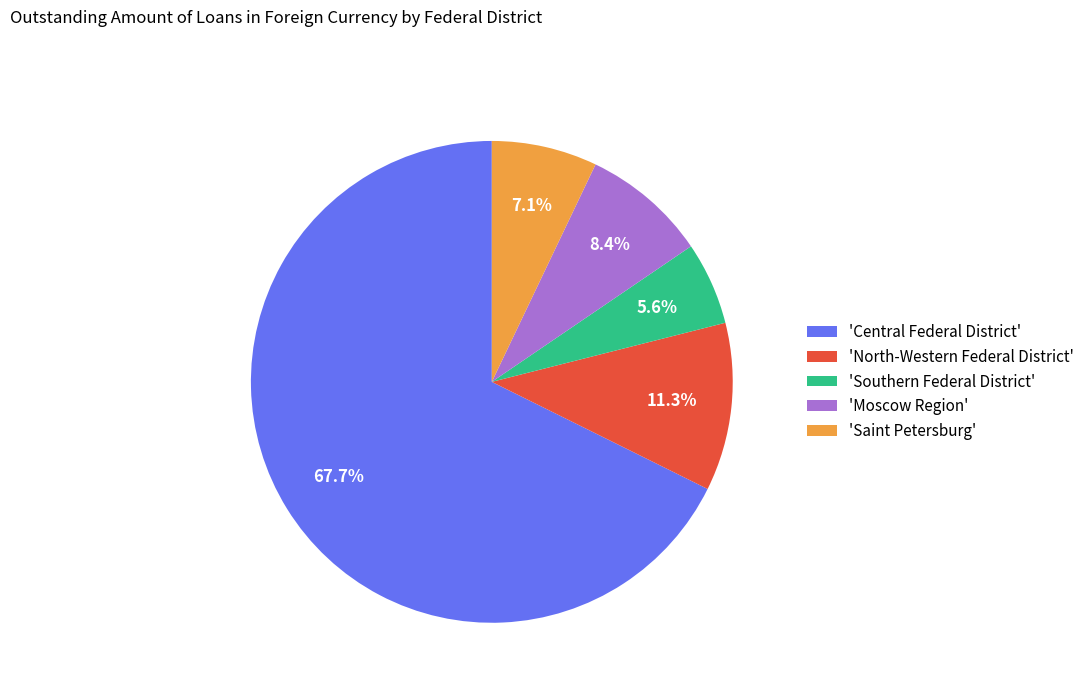

What is the largest slice in the pie chart?

'Central Federal District'